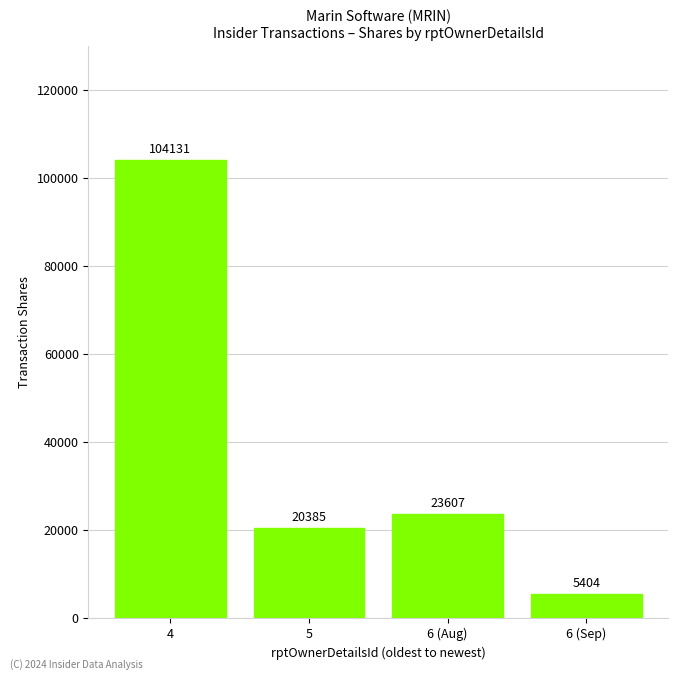

How many data points are less than 23607?

2